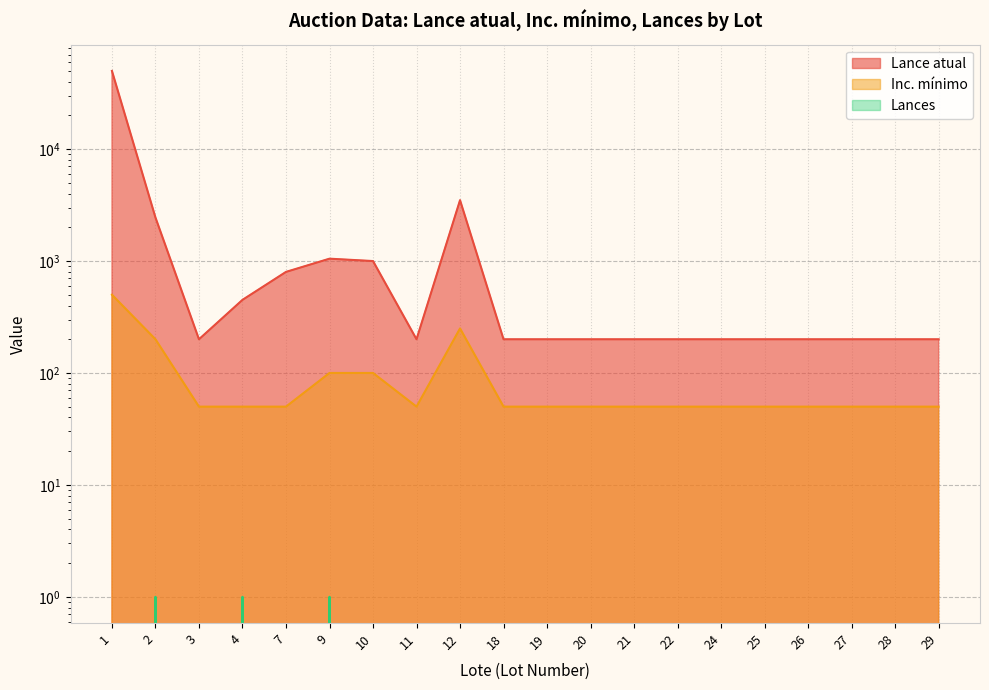

How many distinct data groups are displayed?

3